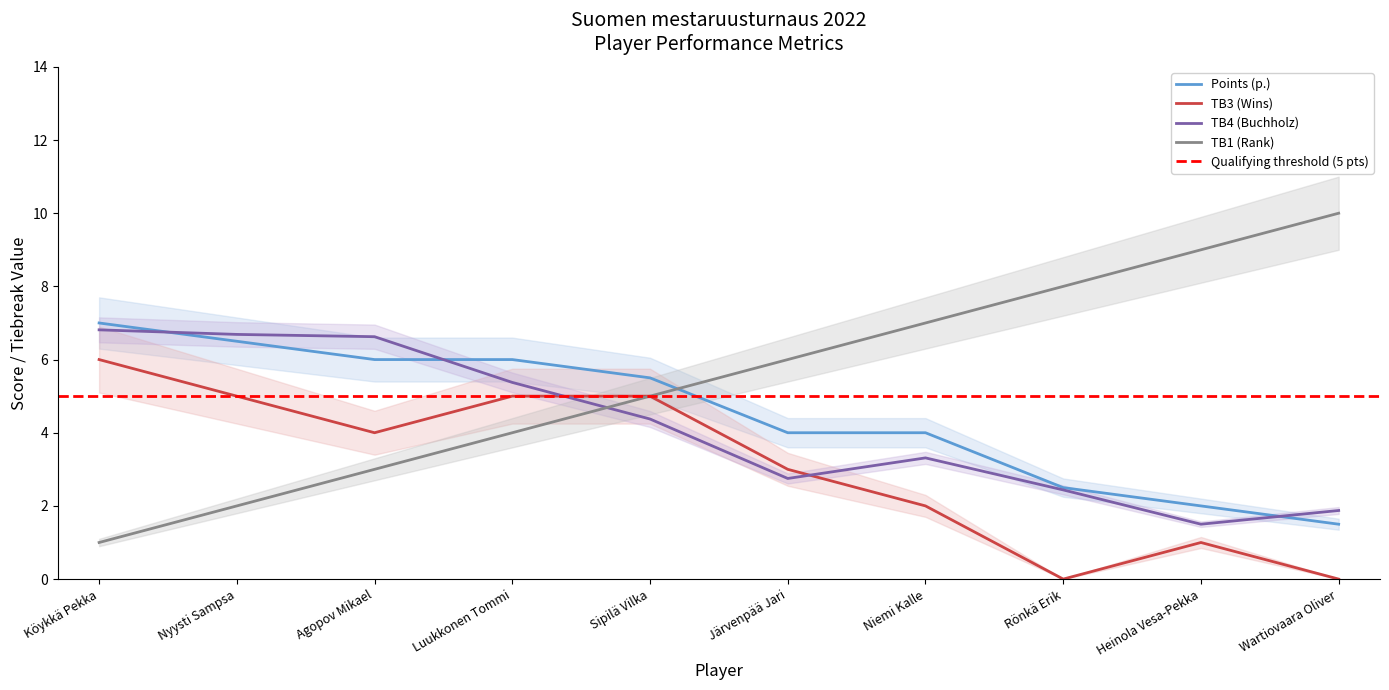

How many lines are shown in the chart?

4